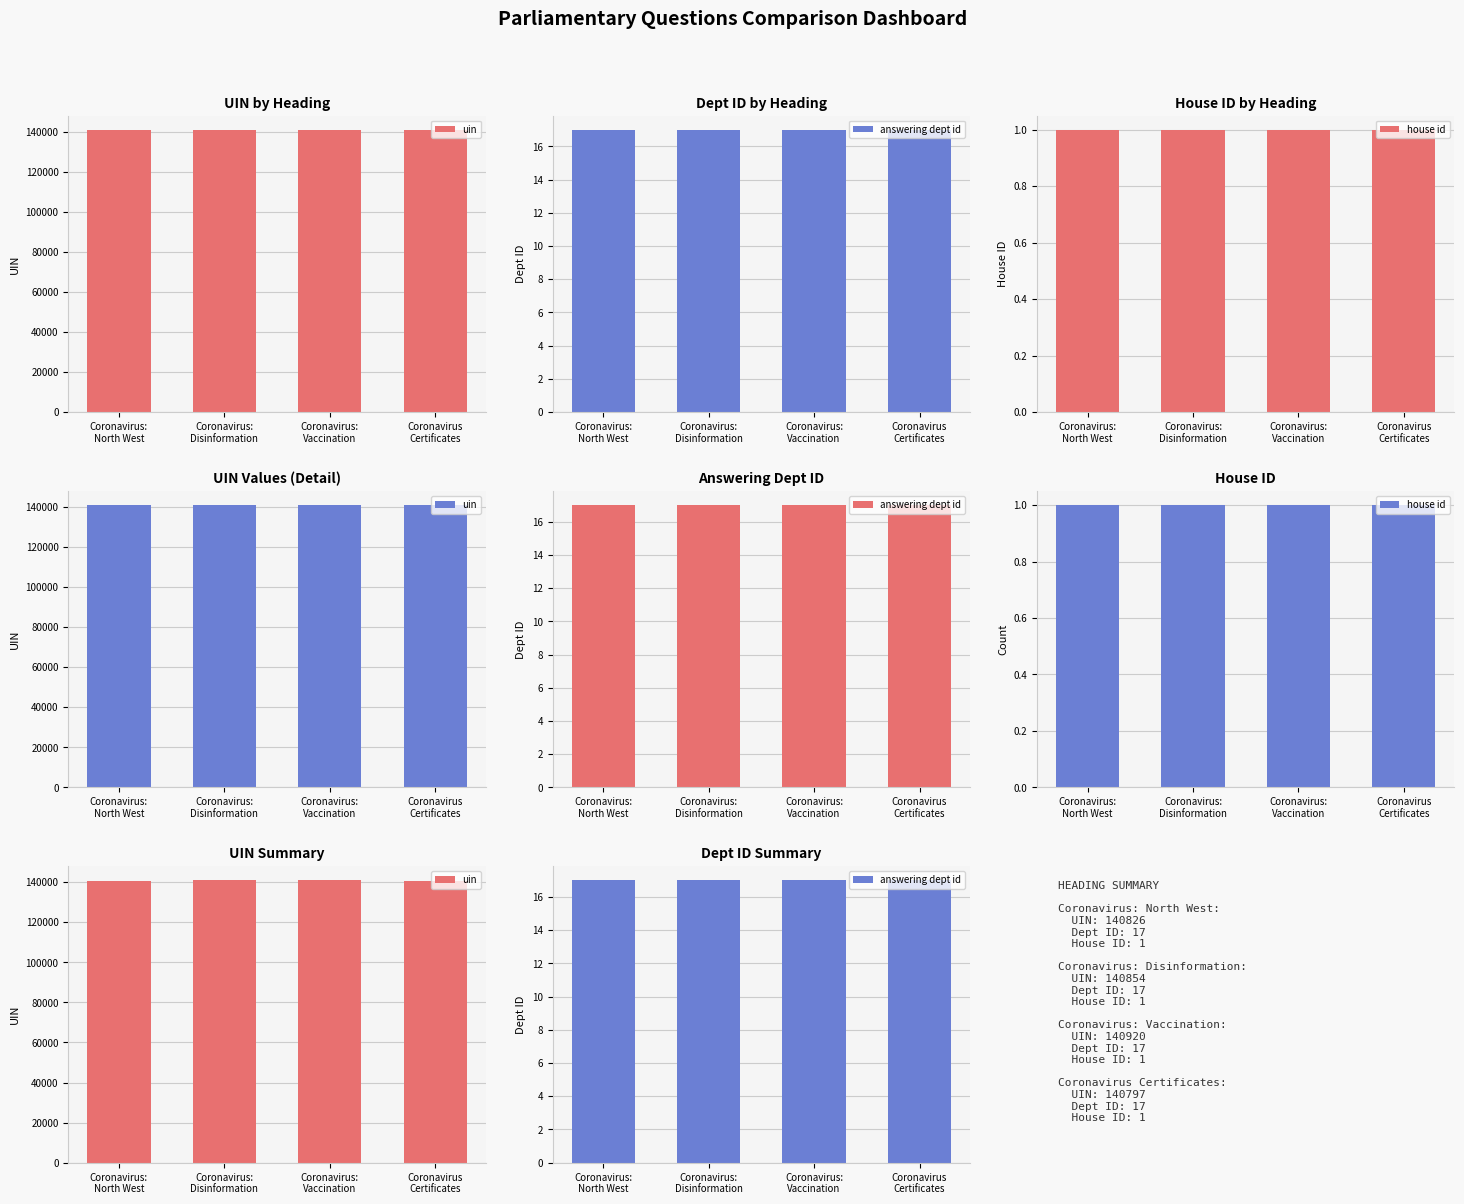

Reading right to left, extract all data points from this chart.

uin: 140797	140920	140854	140826
answering dept id: 17	17	17	17
house id: 1	1	1	1